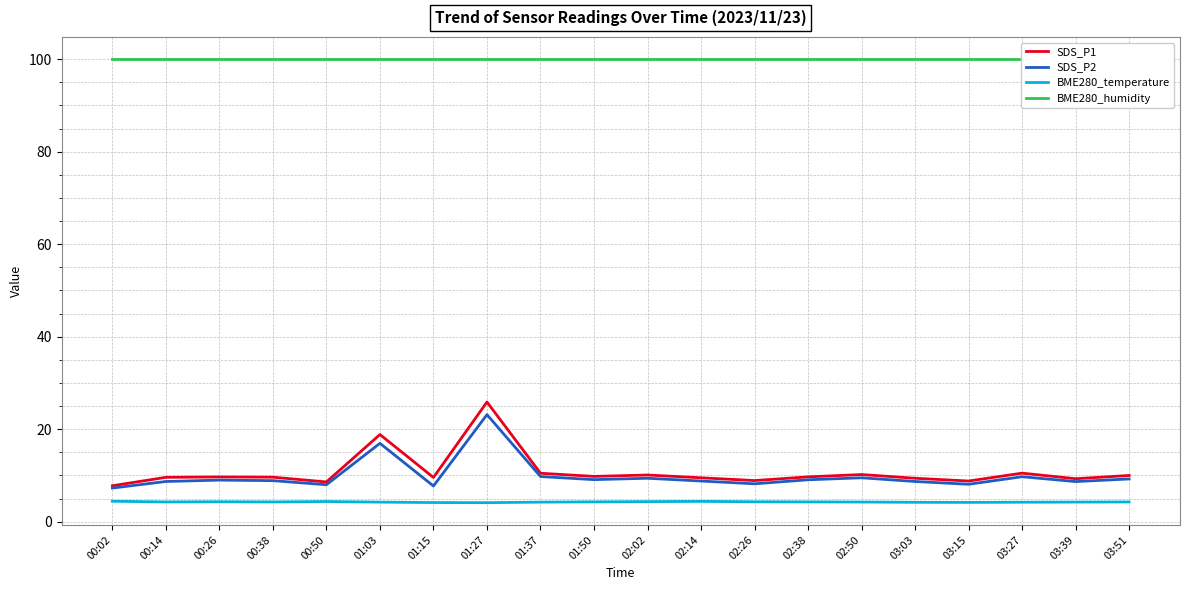

True or false: BME280_temperature has a value of 4.2 at 01:15.

True